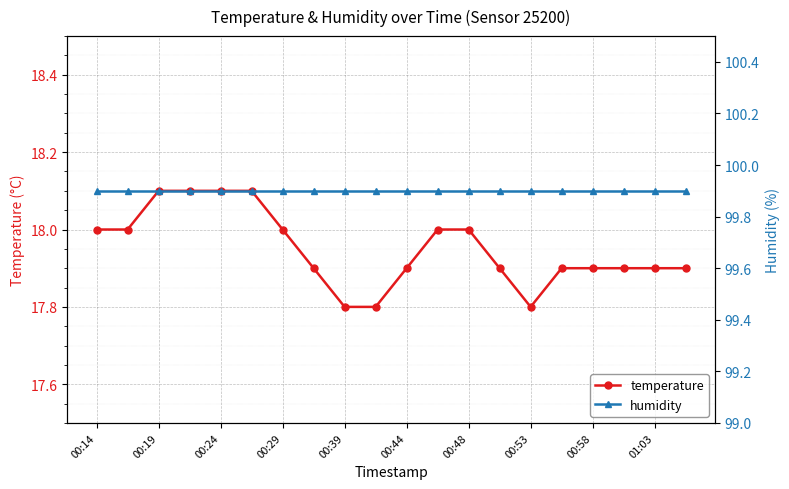

What is the maximum value for temperature?

18.1